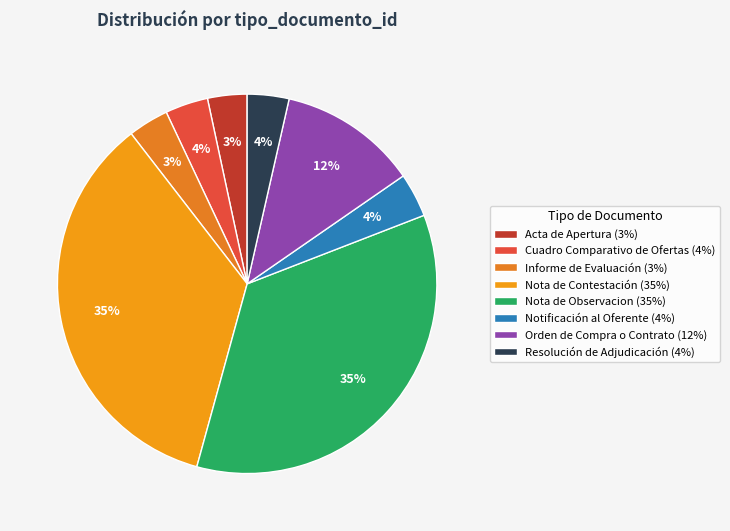

How many slices are in this pie chart?

8